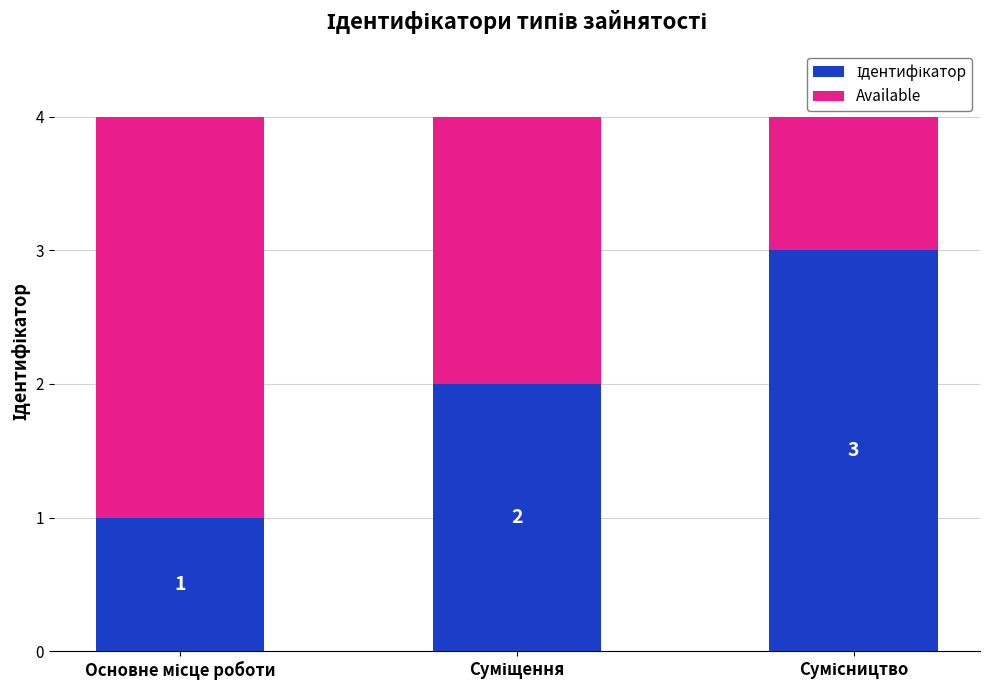

How many distinct data groups are displayed?

2